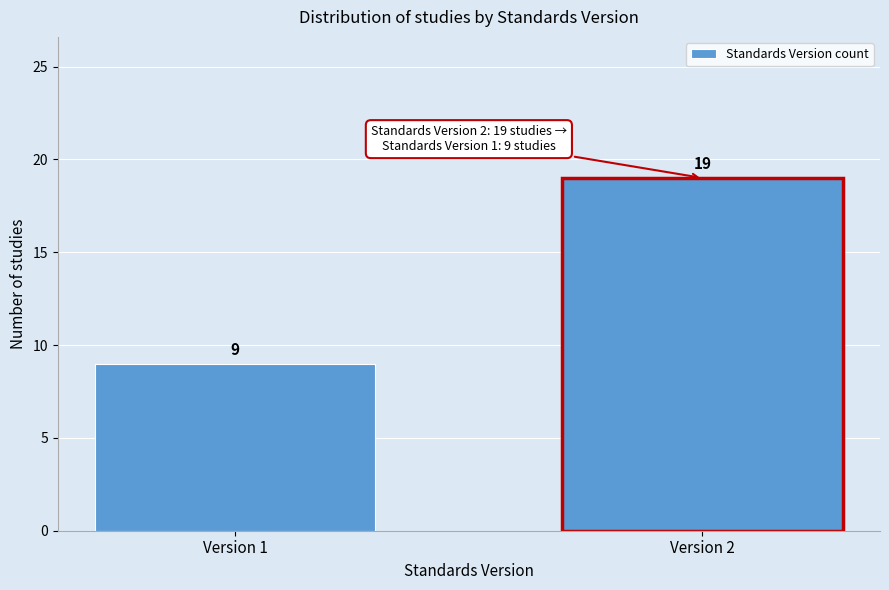

Reading left to right, what are all the values shown in this chart?

Version 1=9	Version 2=19